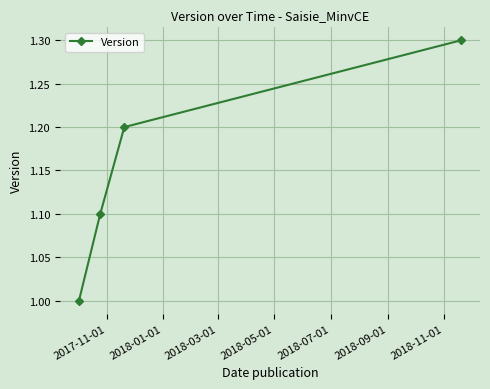

What is the value of the 3rd point from the left?

1.2